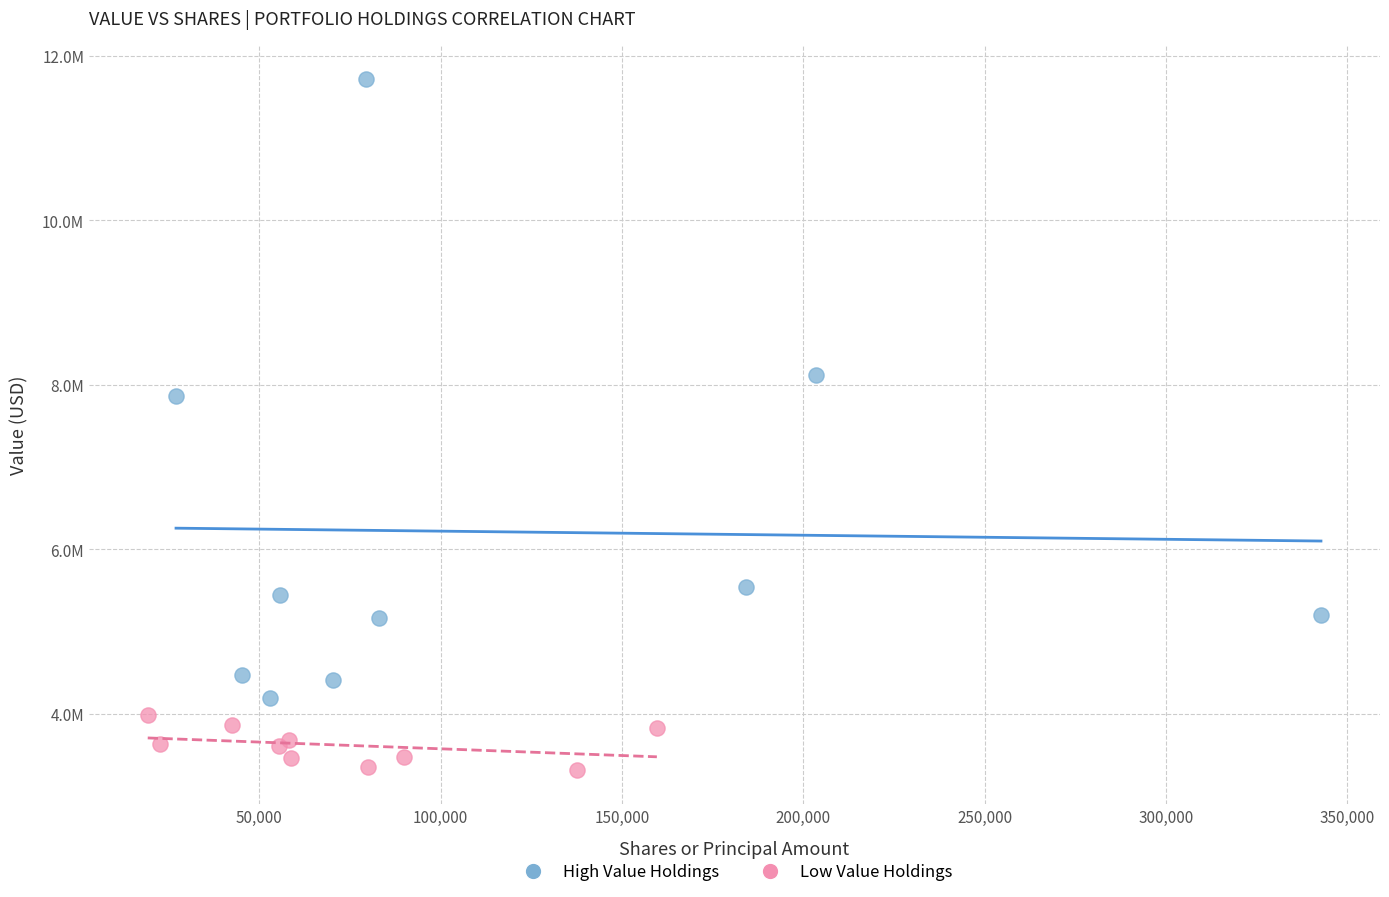

What are all the series names shown in the legend?

High Value Holdings, Low Value Holdings